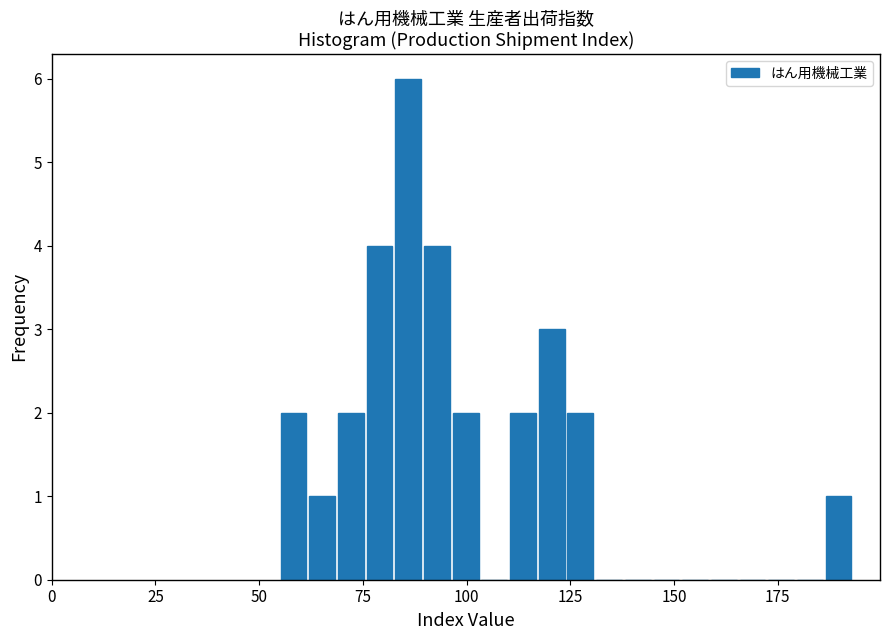

Read against the x-axis, roughly where is the centre of the tallest bar?

85